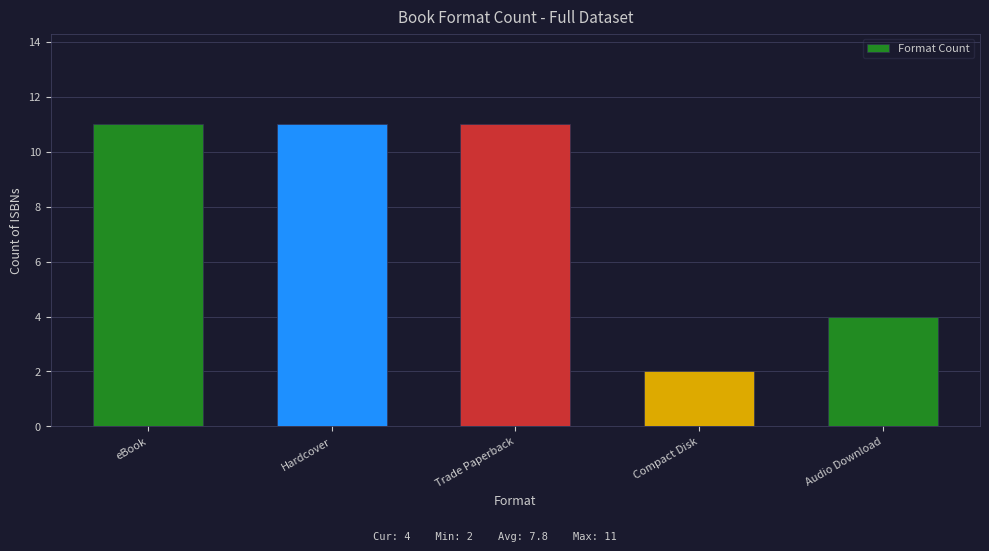

What is the label of the 4th bar from the left?

Compact Disk